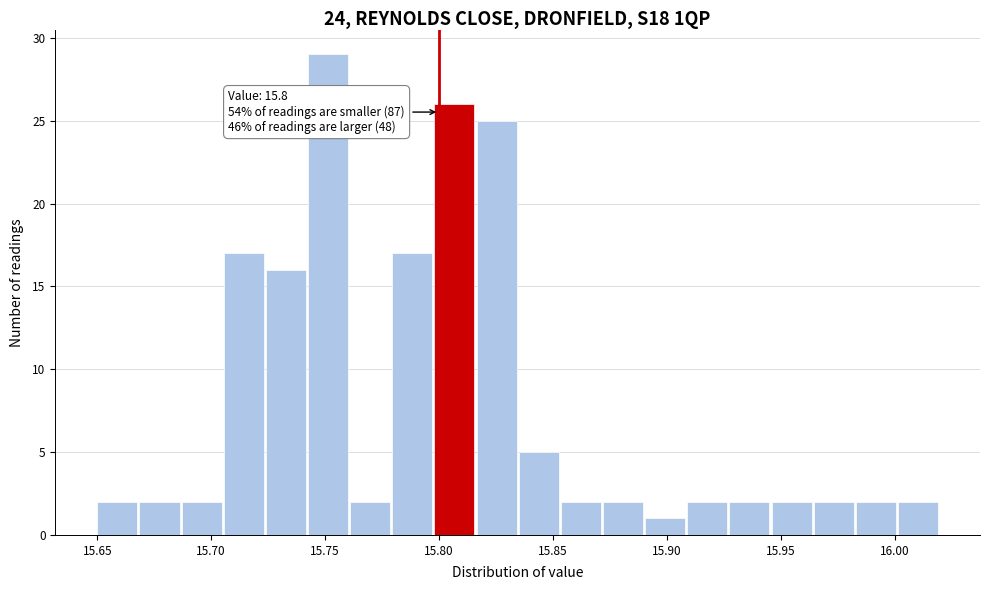

Read against the x-axis, roughly where is the centre of the tallest bar?

15.750